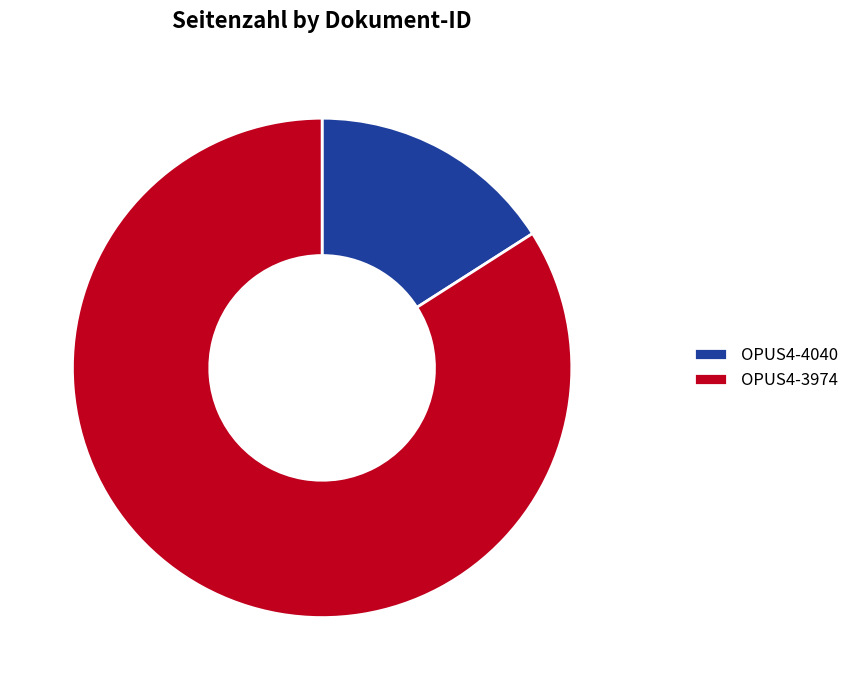

What is the largest slice in the pie chart?

OPUS4-3974